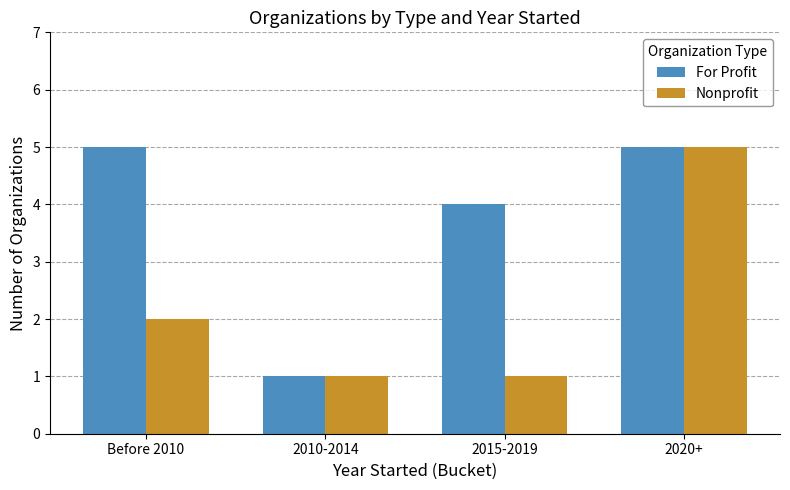

What is the maximum value shown in the chart?

5